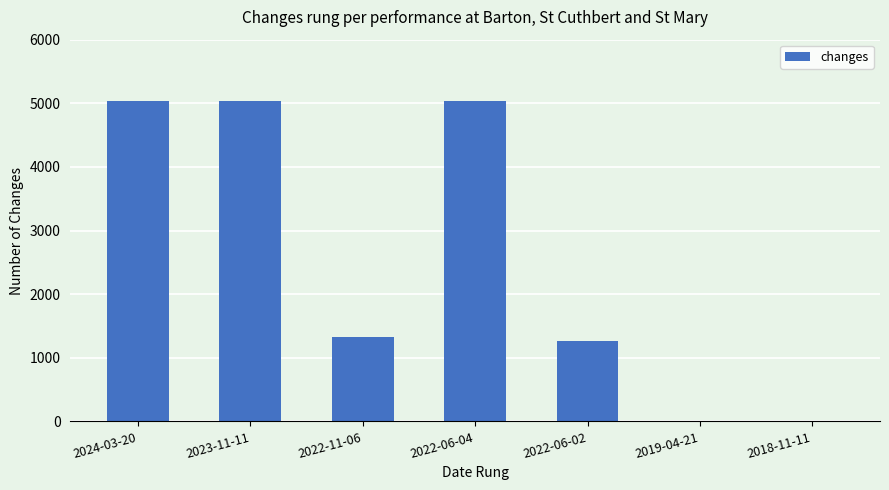

What is the maximum value shown in the chart?

5040